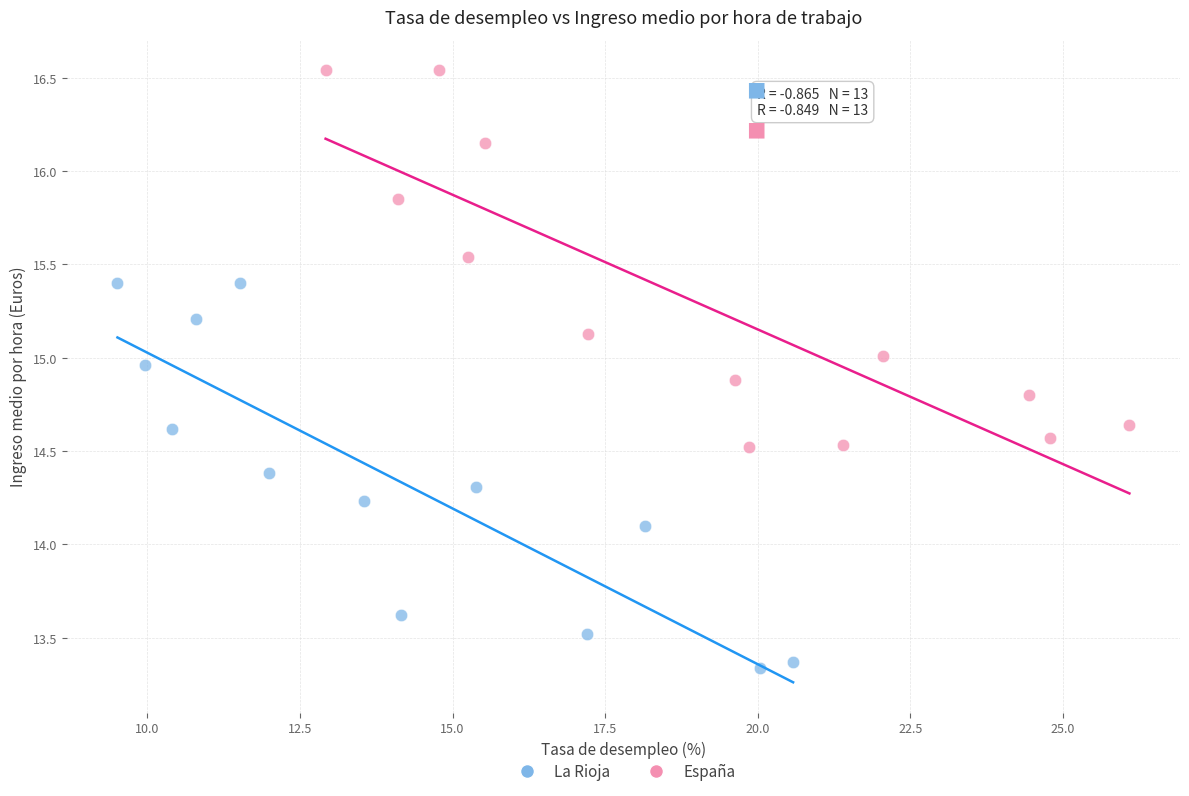

Which series contains the highest Y value?

España